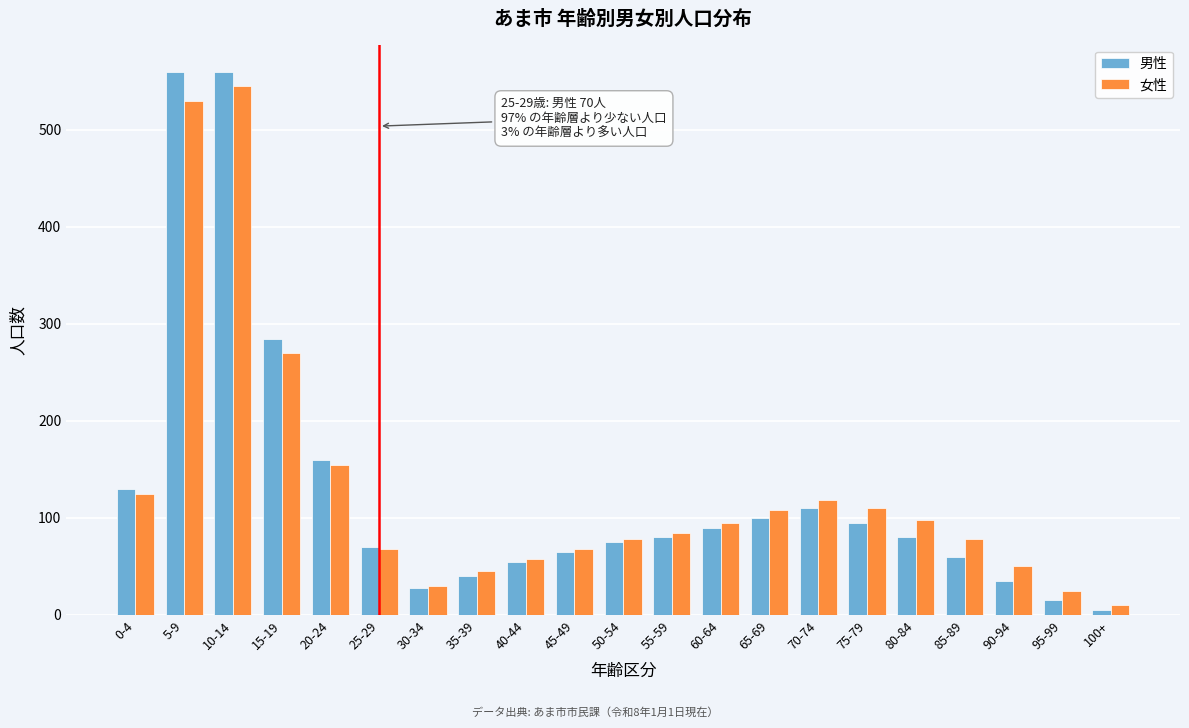

Is the value of 女性 at 95-99 greater than the value of 男性 at 100+?

Yes